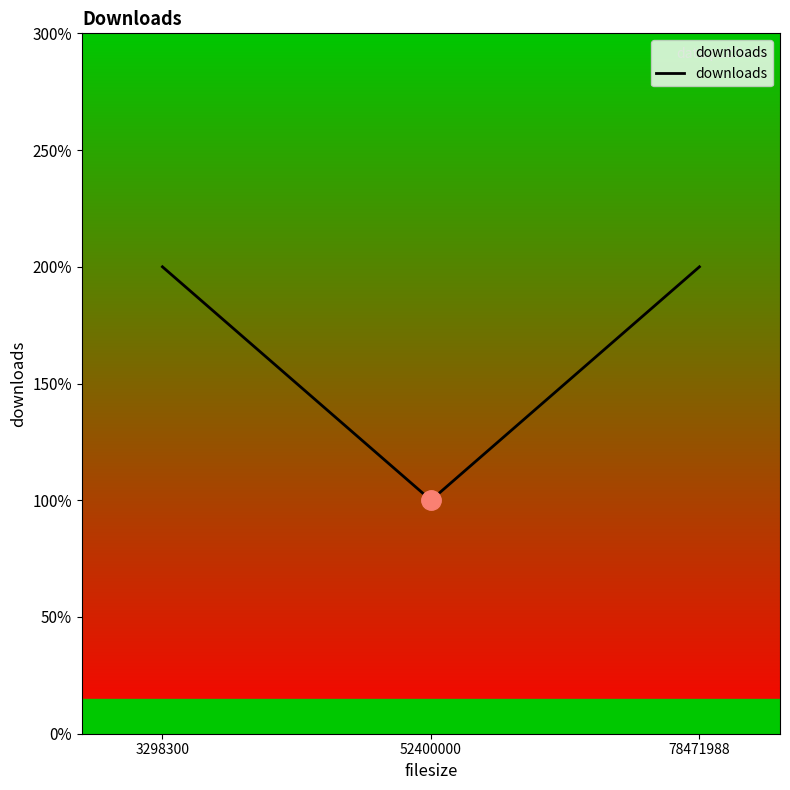

What is the difference between the maximum and minimum values?

1